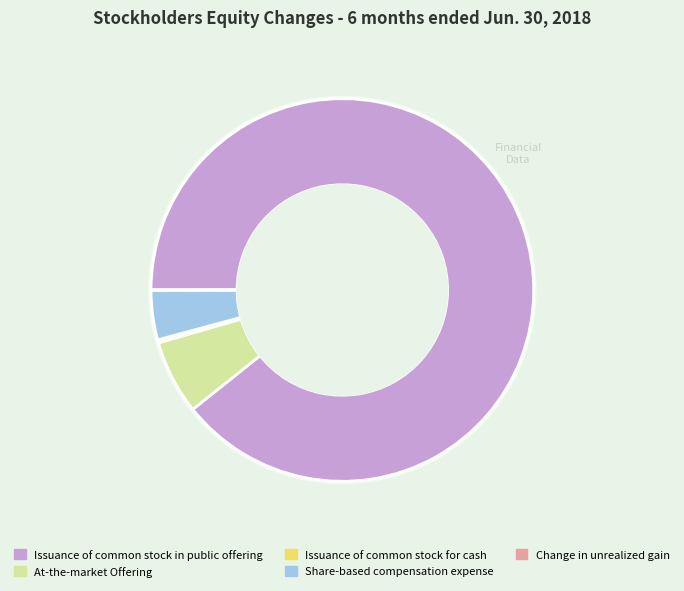

What is the largest slice in the pie chart?

Issuance of common stock in public offering